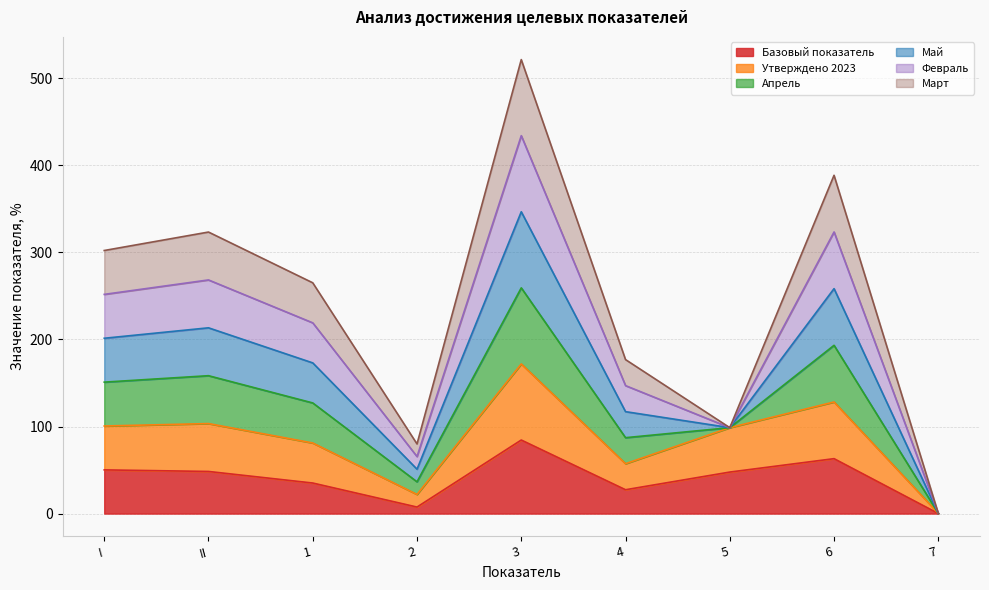

Does the chart display data point markers on the line(s)?

No